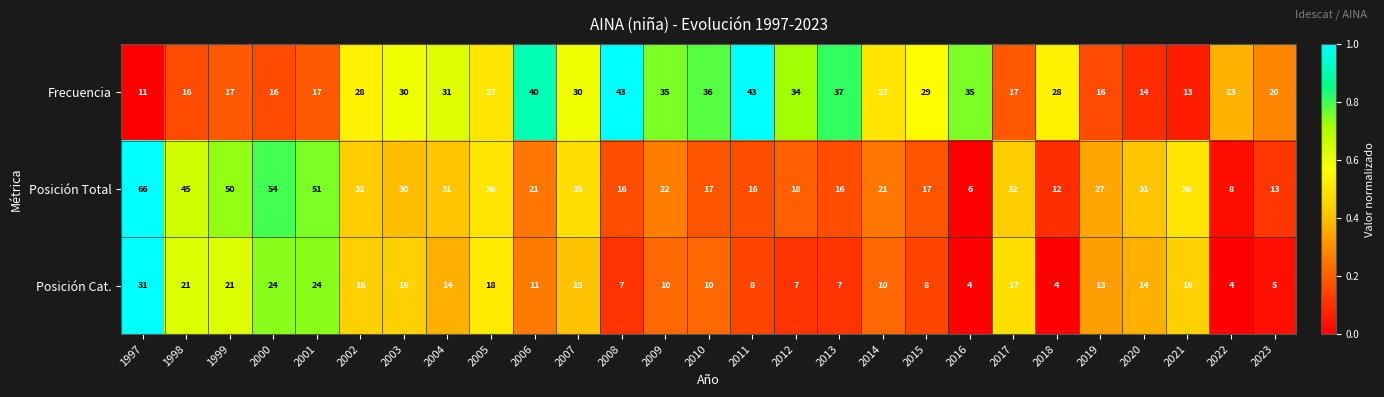

Is the value of Posición Cat. at 2019 greater than the value of Posición Total at 2011?

No